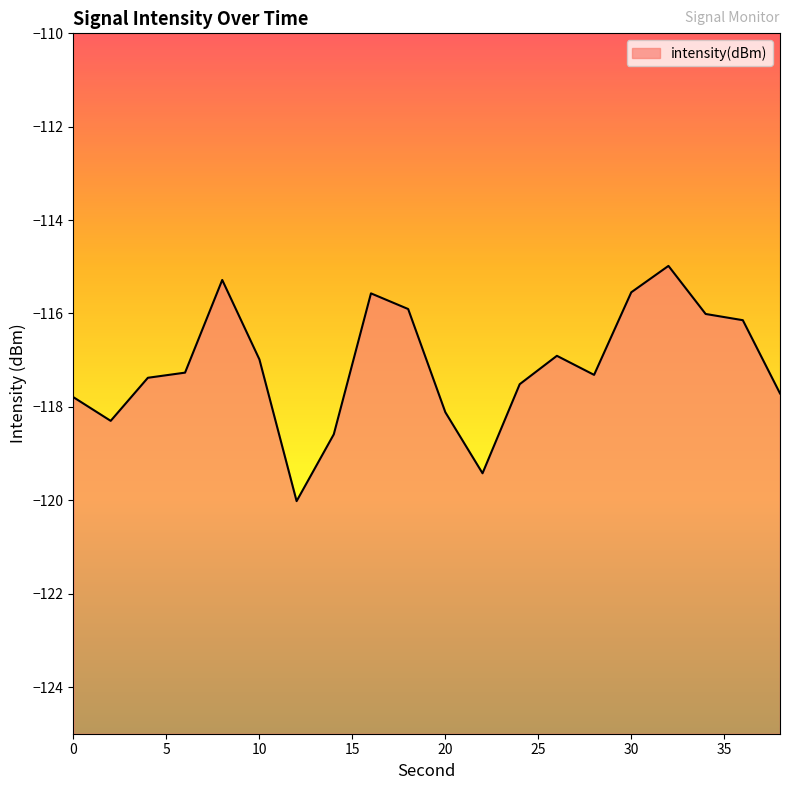

True or false: there are more than 1 points higher than both neighbors.

True